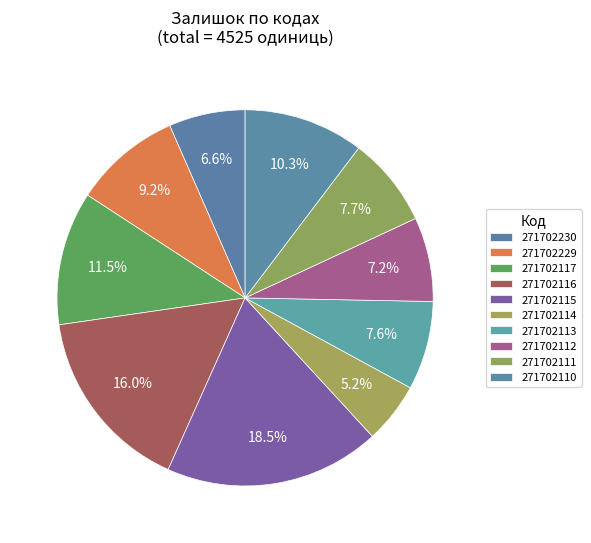

What is the change in value from 271702114 to 271702111?

+113